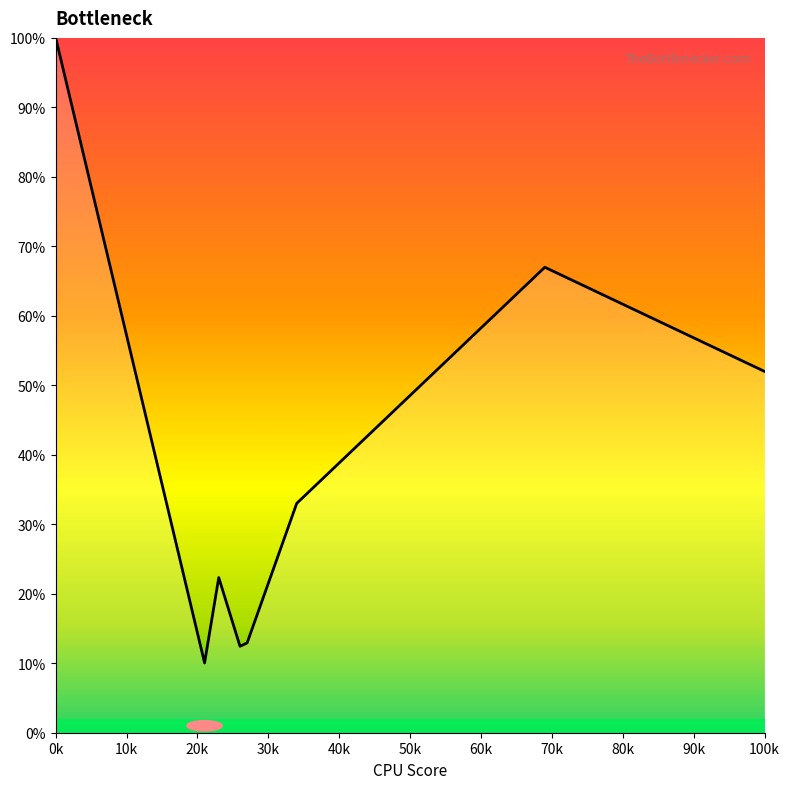

What value does the data have at 21?

0.1